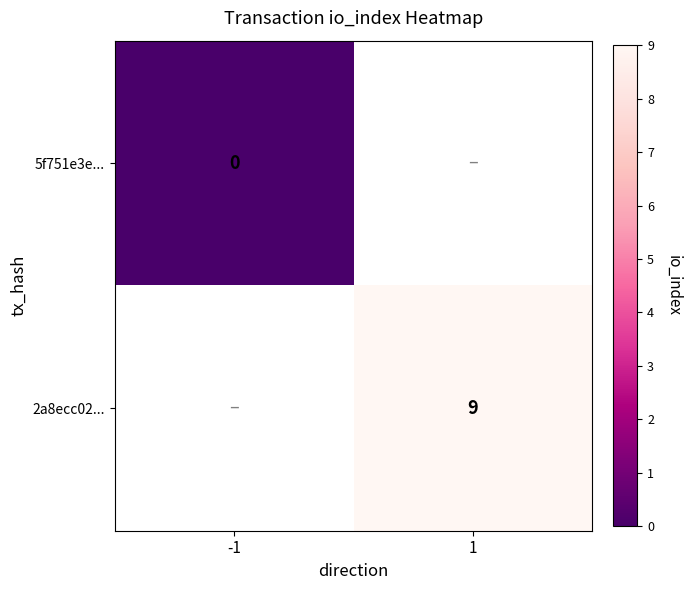

The 2a8ecc02... series shows 9 at 1. True or false?

True